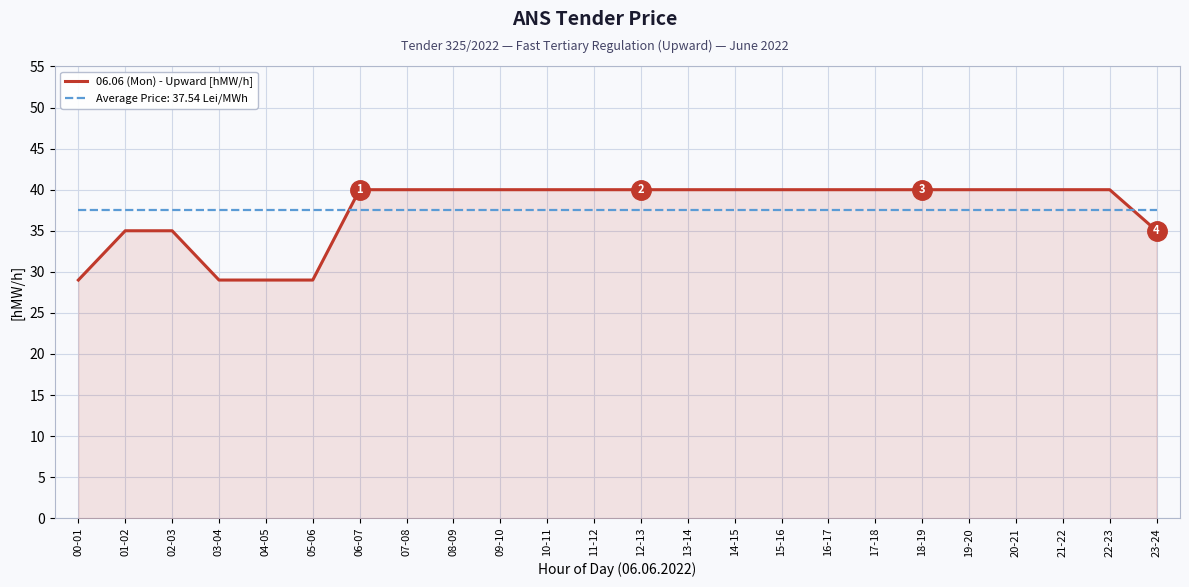

At 21-22, list the series in order from smallest to largest.

Average Price: 37.54 Lei/MWh, 06.06 (Mon) - Upward [hMW/h]